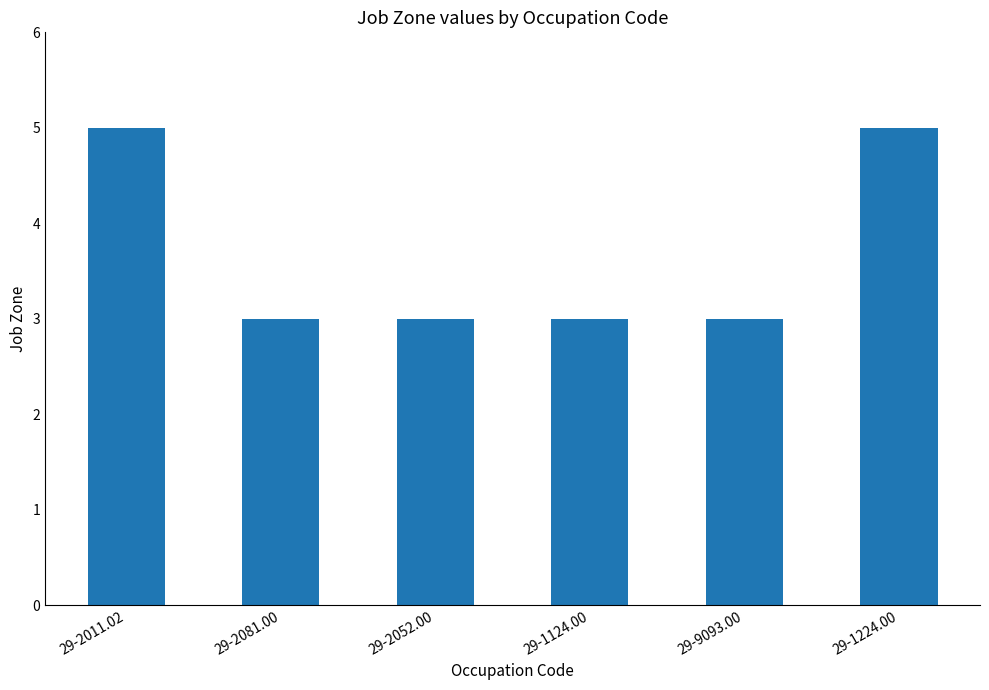

True or false: the data shows 2 at 29-1224.00.

False